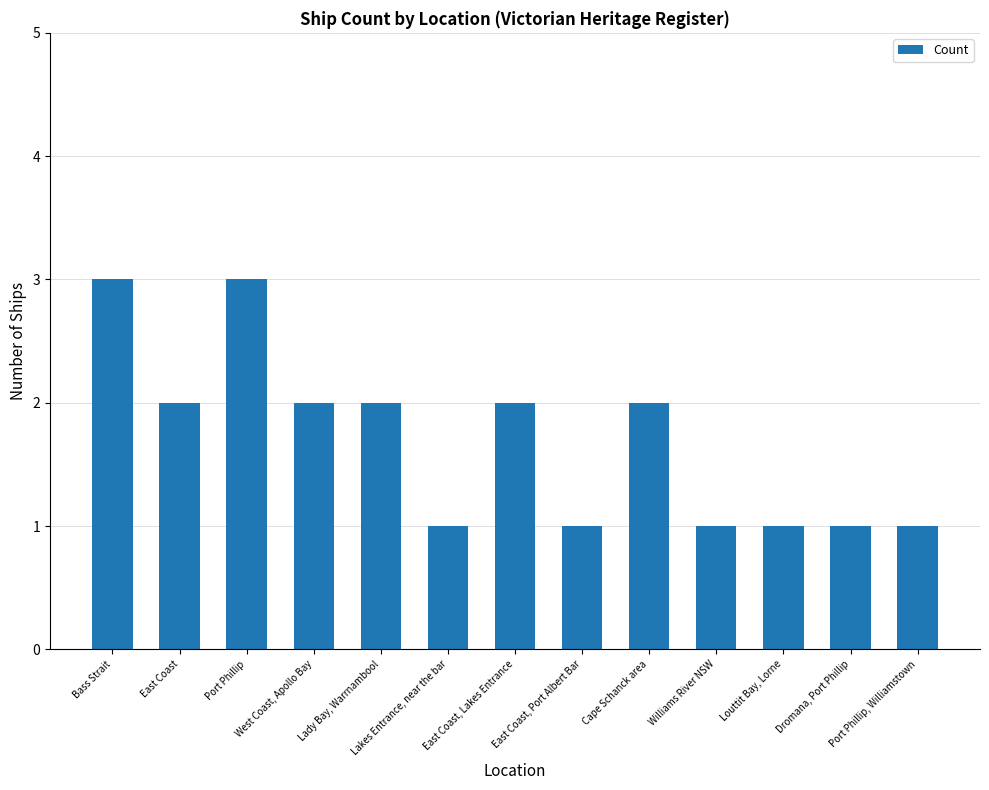

Which has a higher value, Port Phillip or West Coast, Apollo Bay?

Port Phillip